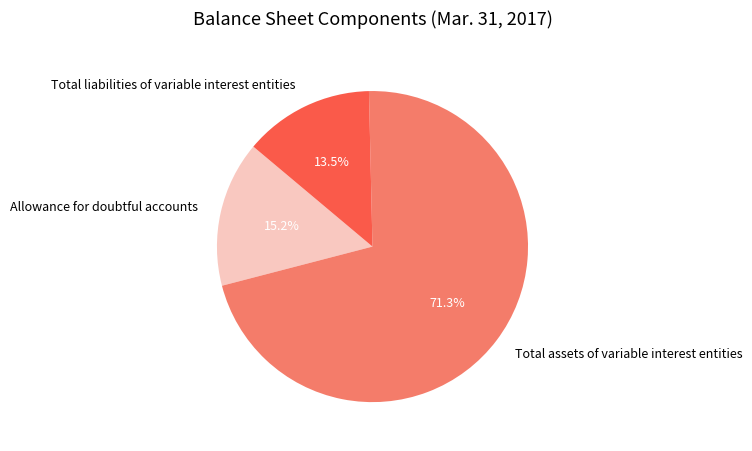

To the nearest percent, what is the average slice percentage?

33%